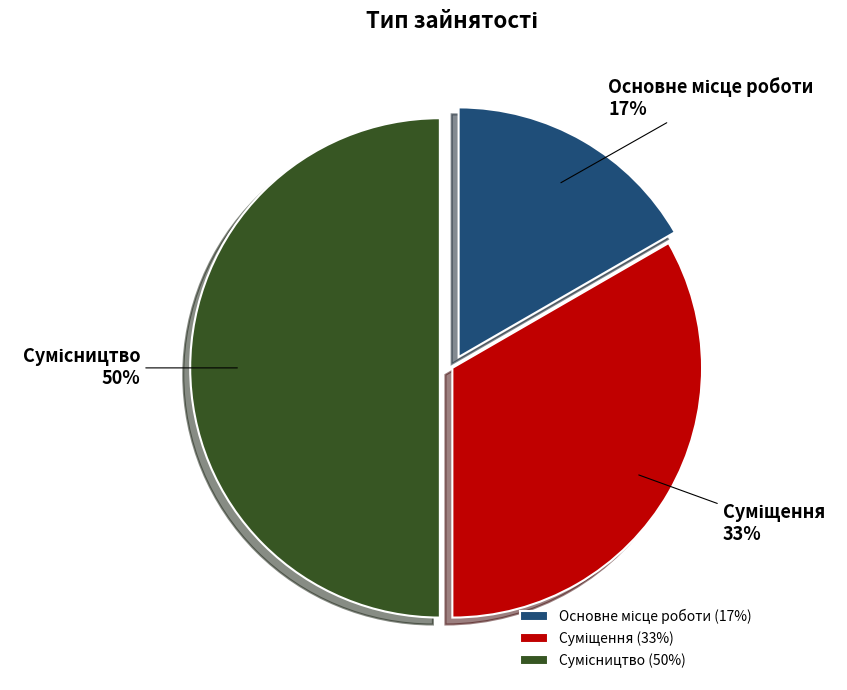

To the nearest percent, what is the difference between the largest and smallest slice percentages?

33%